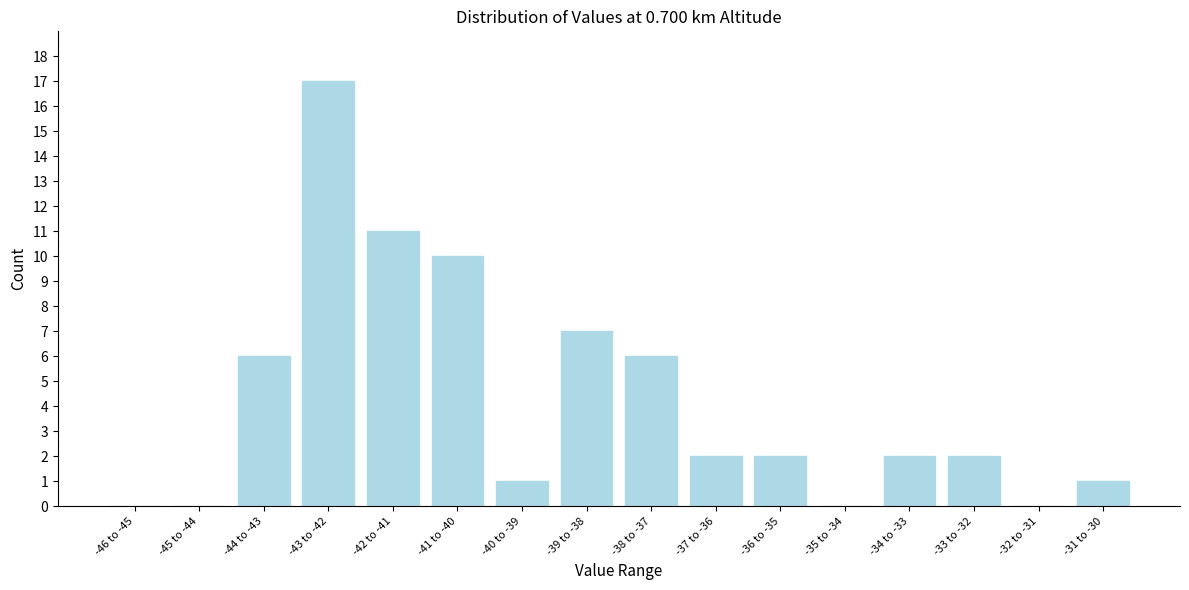

Reading right to left, extract all data points from this chart.

-31 to -30=1	-32 to -31=0	-33 to -32=2	-34 to -33=2	-35 to -34=0	-36 to -35=2	-37 to -36=2	-38 to -37=6	-39 to -38=7	-40 to -39=1	-41 to -40=10	-42 to -41=11	-43 to -42=17	-44 to -43=6	-45 to -44=0	-46 to -45=0